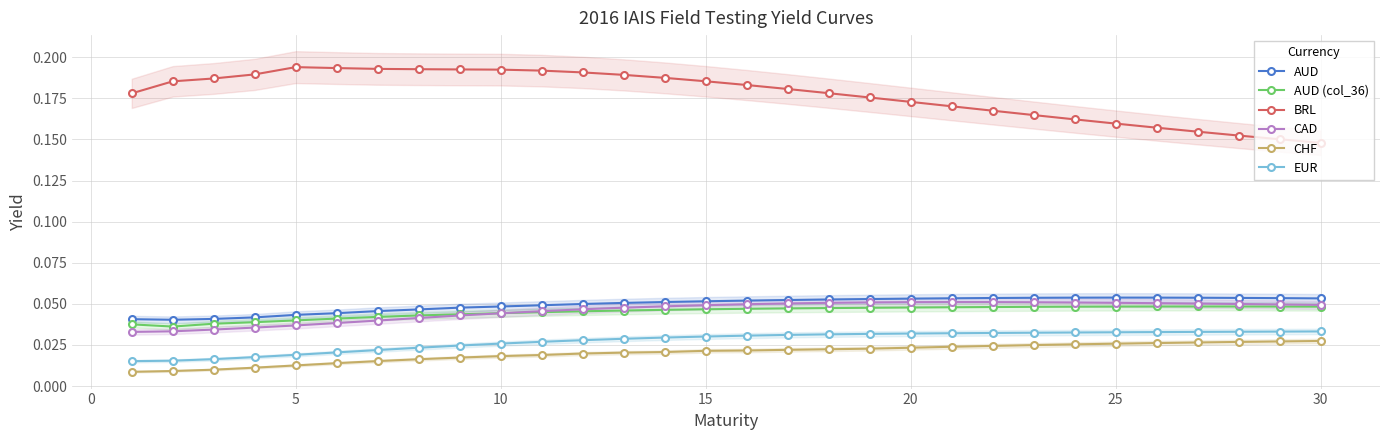

Reading left to right, transcribe all the data shown in this chart.

AUD: 0.0	0.0	0.0	0.0	0.0	0.0	0.0	0.0	0.0	0.0	0.0	0.0	0.1	0.1	0.1	0.1	0.1	0.1	0.1	0.1	0.1	0.1	0.1	0.1	0.1	0.1	0.1	0.1	0.1	0.1
AUD (col_36): 0.0	0.0	0.0	0.0	0.0	0.0	0.0	0.0	0.0	0.0	0.0	0.0	0.0	0.0	0.0	0.0	0.0	0.0	0.0	0.0	0.0	0.0	0.0	0.0	0.0	0.0	0.0	0.0	0.0	0.0
BRL: 0.2	0.2	0.2	0.2	0.2	0.2	0.2	0.2	0.2	0.2	0.2	0.2	0.2	0.2	0.2	0.2	0.2	0.2	0.2	0.2	0.2	0.2	0.2	0.2	0.2	0.2	0.2	0.2	0.2	0.1
CAD: 0.0	0.0	0.0	0.0	0.0	0.0	0.0	0.0	0.0	0.0	0.0	0.0	0.0	0.0	0.0	0.0	0.1	0.1	0.1	0.1	0.1	0.1	0.1	0.1	0.1	0.1	0.1	0.0	0.0	0.0
CHF: 0.0	0.0	0.0	0.0	0.0	0.0	0.0	0.0	0.0	0.0	0.0	0.0	0.0	0.0	0.0	0.0	0.0	0.0	0.0	0.0	0.0	0.0	0.0	0.0	0.0	0.0	0.0	0.0	0.0	0.0
EUR: 0.0	0.0	0.0	0.0	0.0	0.0	0.0	0.0	0.0	0.0	0.0	0.0	0.0	0.0	0.0	0.0	0.0	0.0	0.0	0.0	0.0	0.0	0.0	0.0	0.0	0.0	0.0	0.0	0.0	0.0